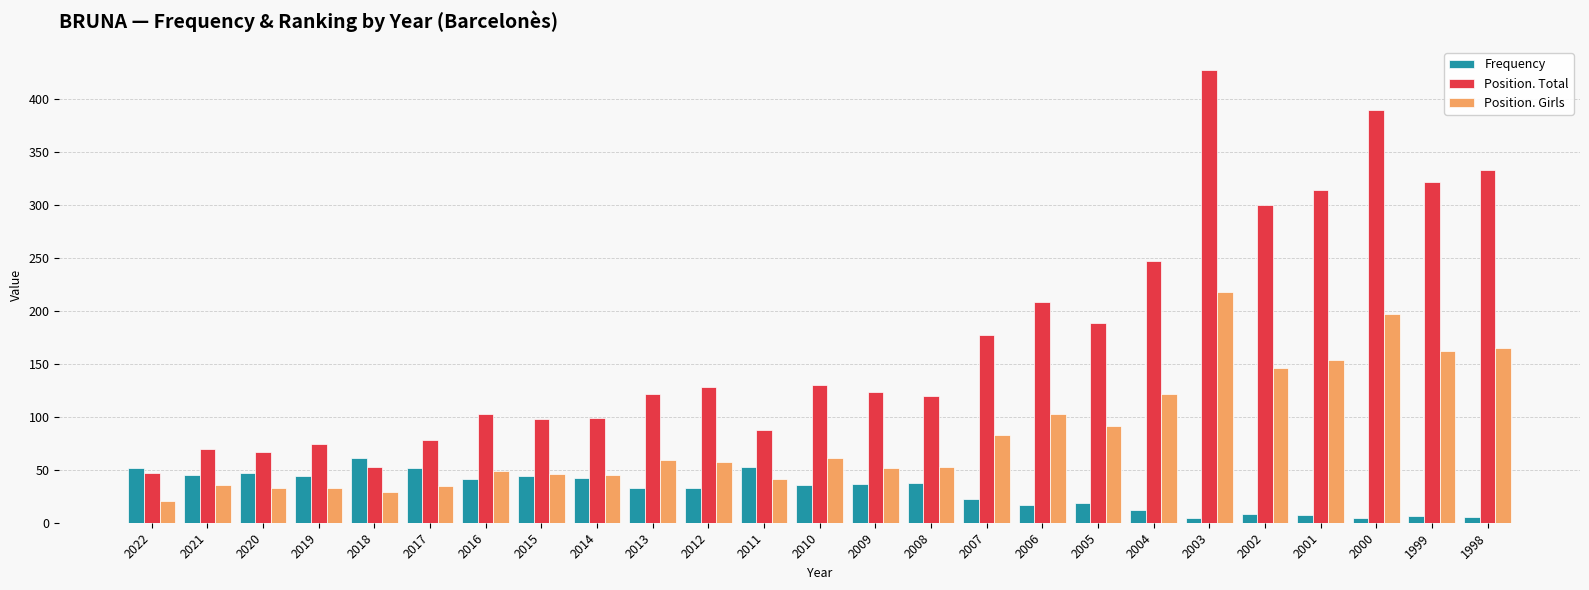

Which series has the largest total across all categories?

Position. Total